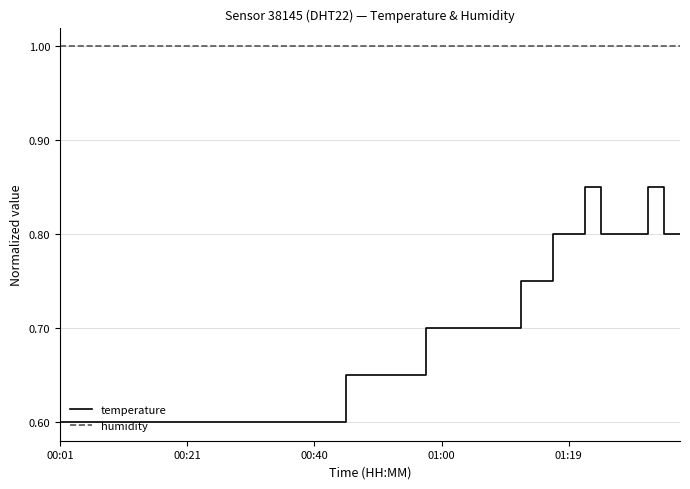

Which series has the widest spread of values?

temperature